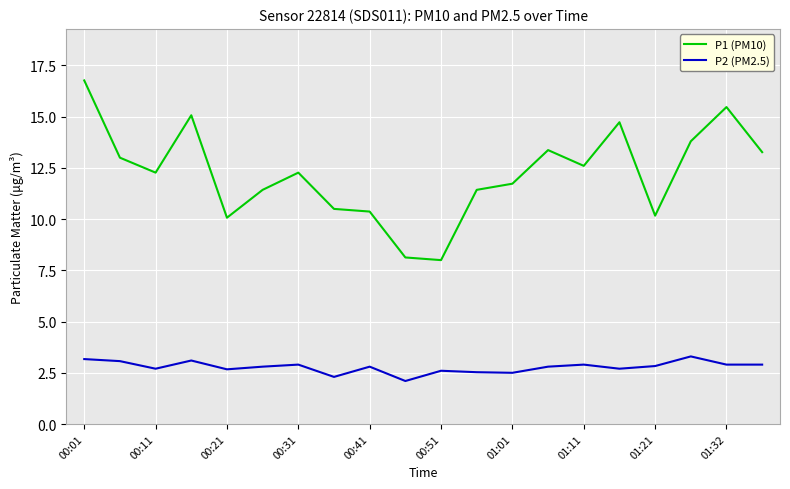

Which series has the widest spread of values?

P1 (PM10)